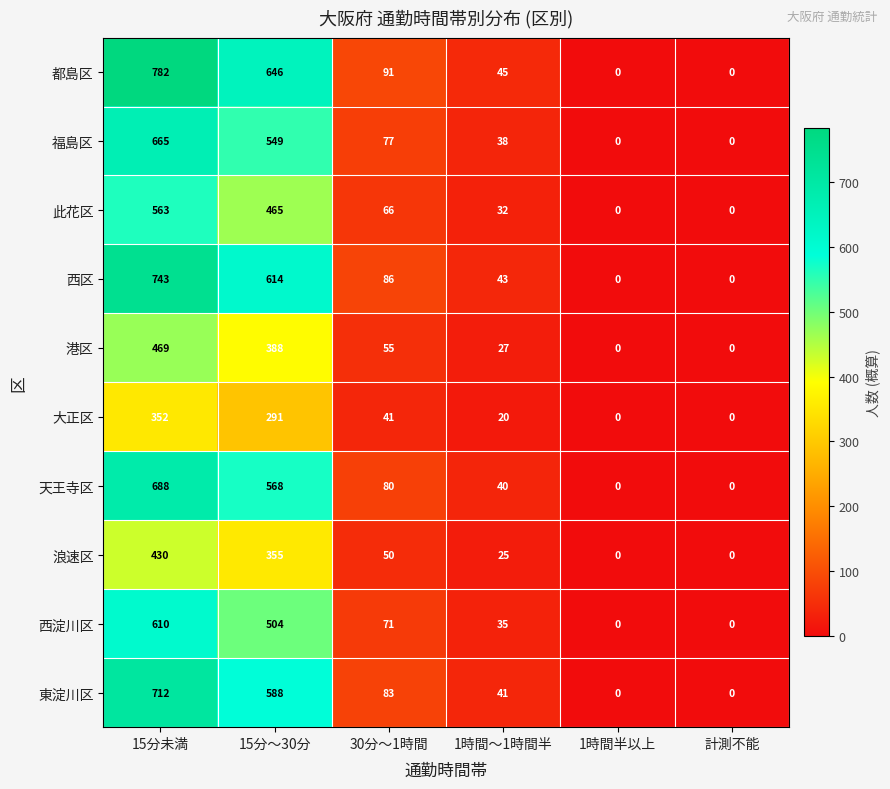

What is the sum of all 西淀川区 values?

1220